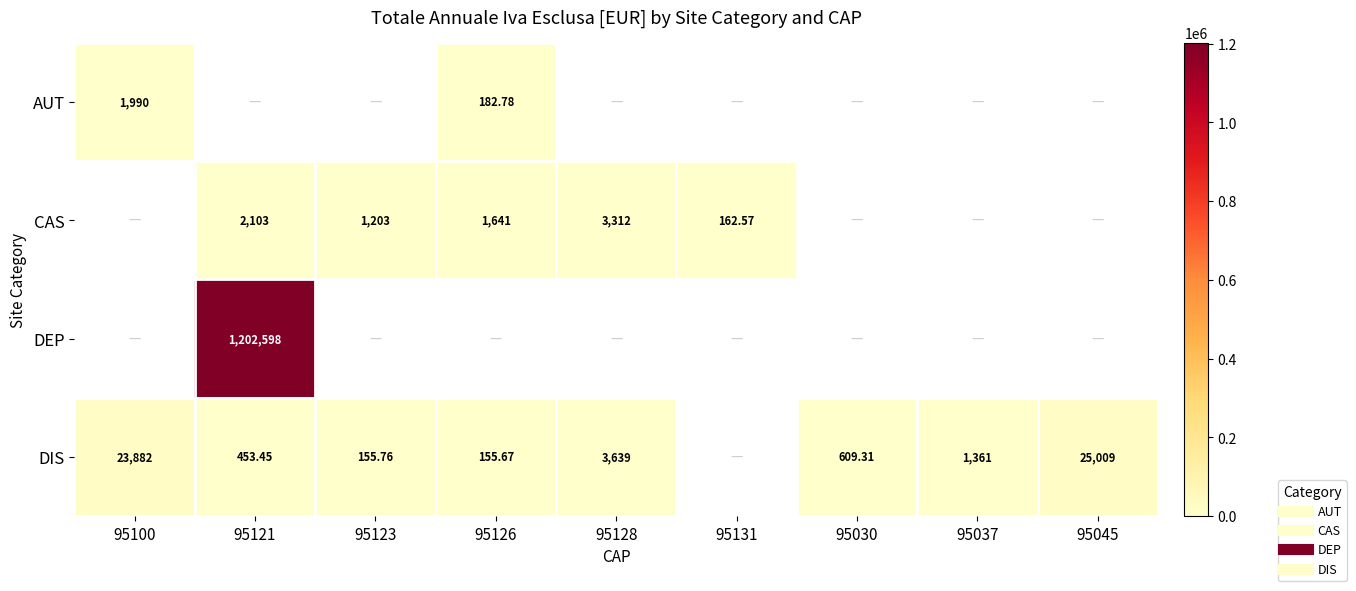

At how many categories does at least one series exceed 985350?

1